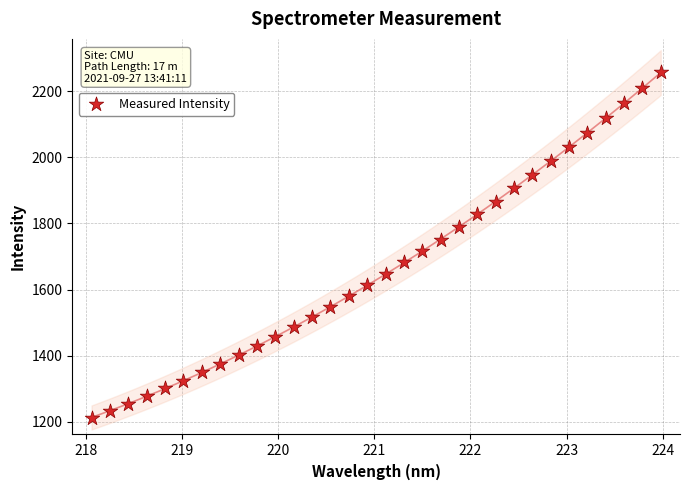

What is the range of X values (max minus min)?

5.9